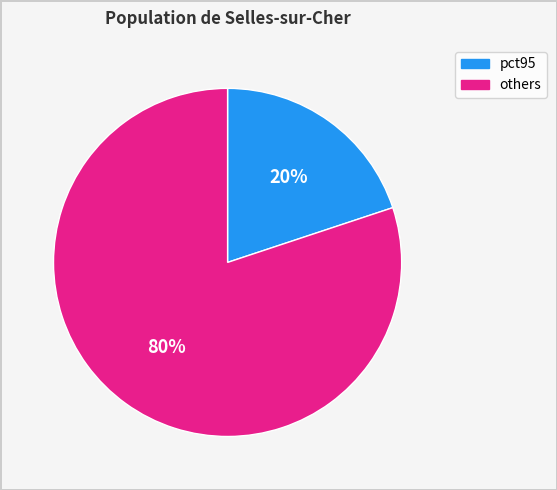

To the nearest percent, what is the difference between the largest and smallest slice percentages?

60%